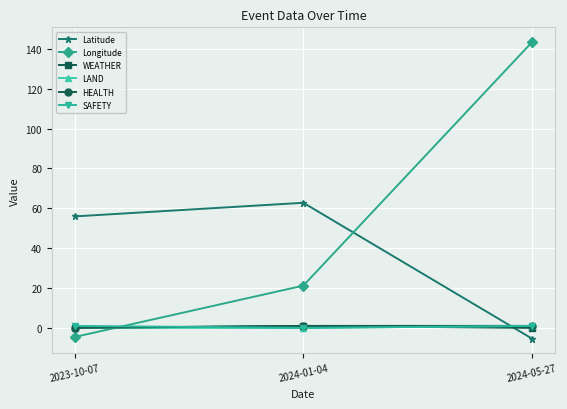

What is the highest value of the Latitude series?

62.8